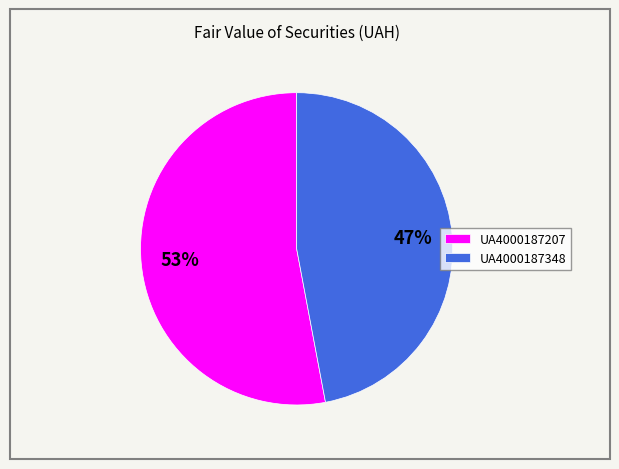

To the nearest percent, what percentage of the pie is UA4000187348?

47%